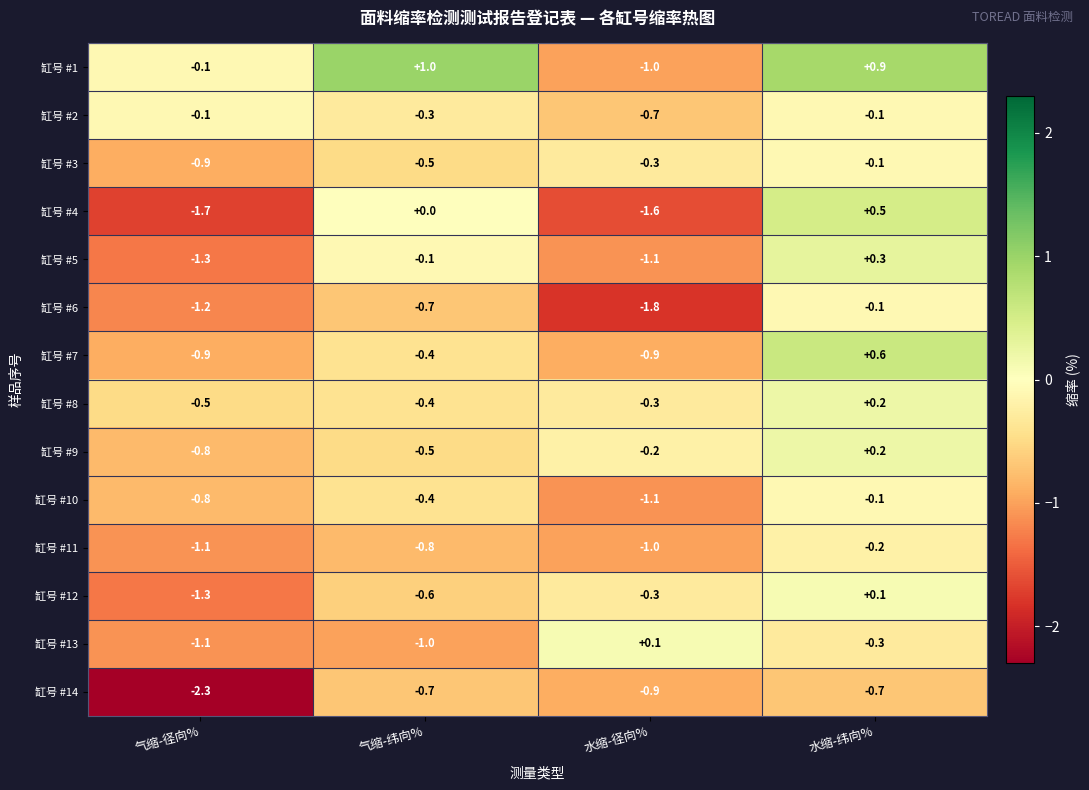

How many data points in 缸号 #8 are above 0?

1